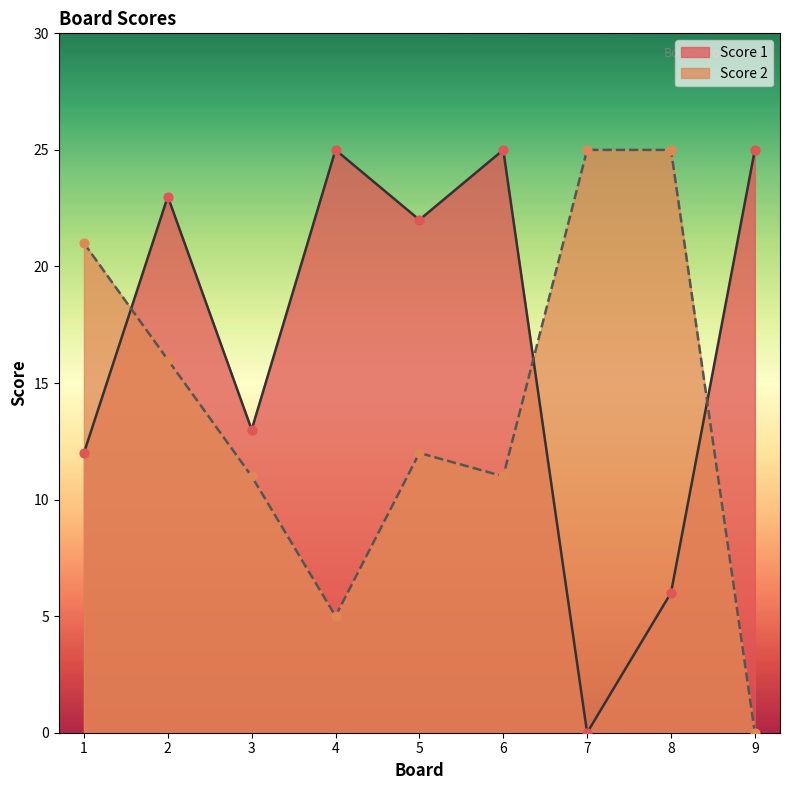

At which category is the sum across all series the highest?

2